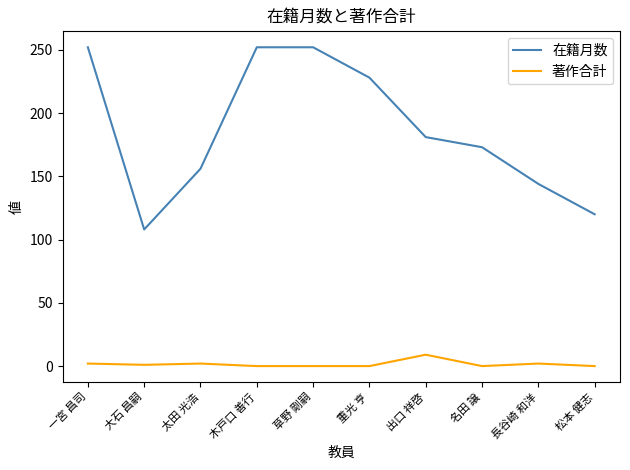

What value does the 在籍月数 series have at 松本 健志?

120